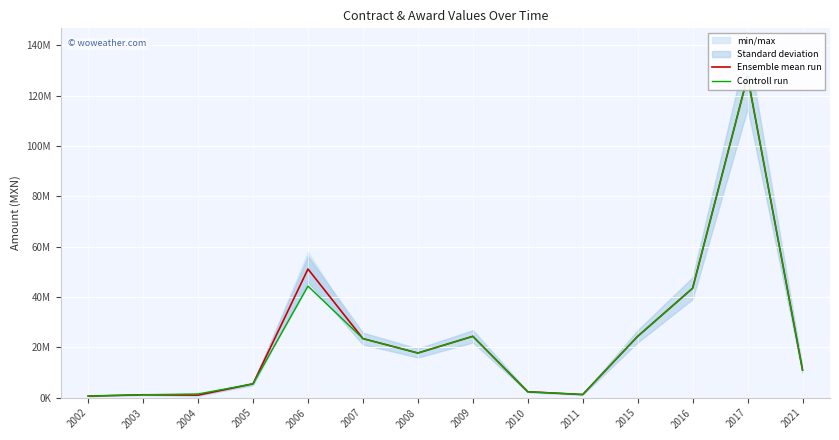

True or false: Controll run and Ensemble mean run intersect in this chart.

False